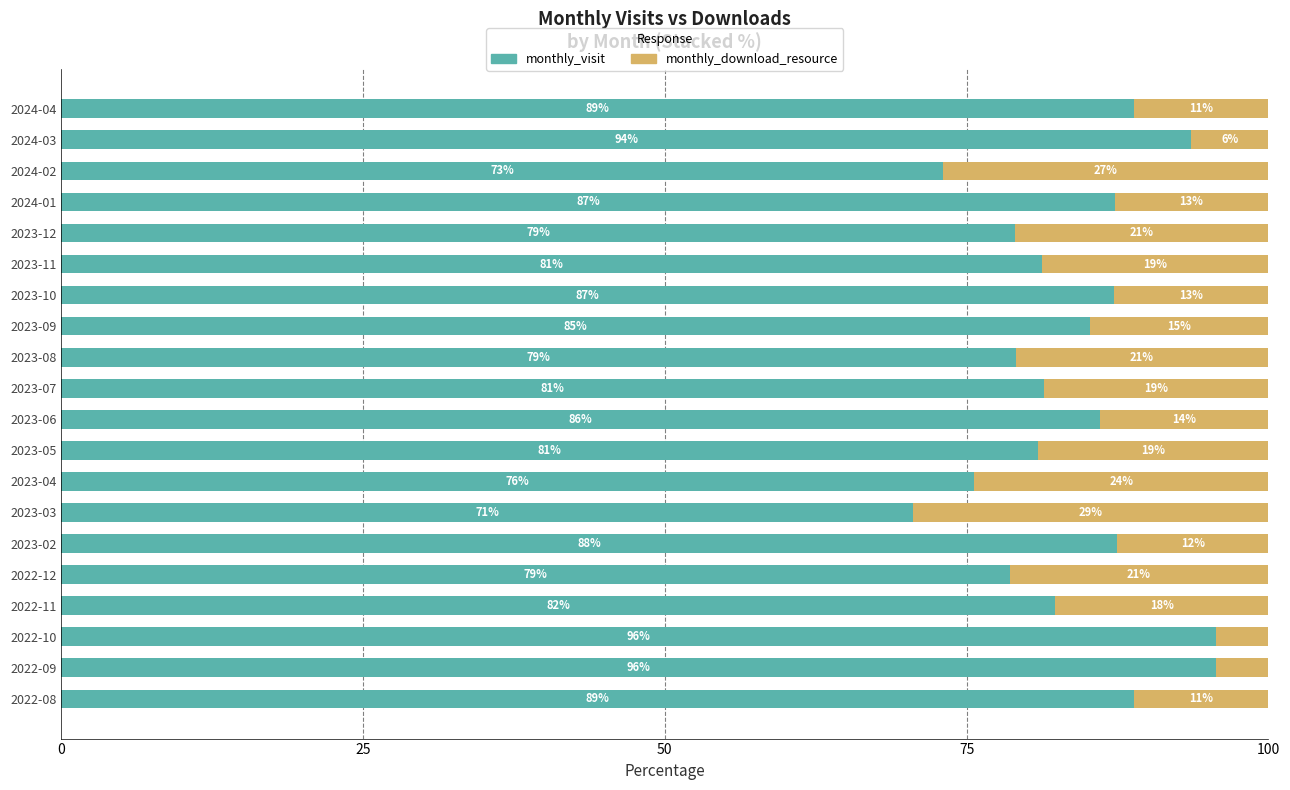

What is the total value across all series at 2023-05?

100.0